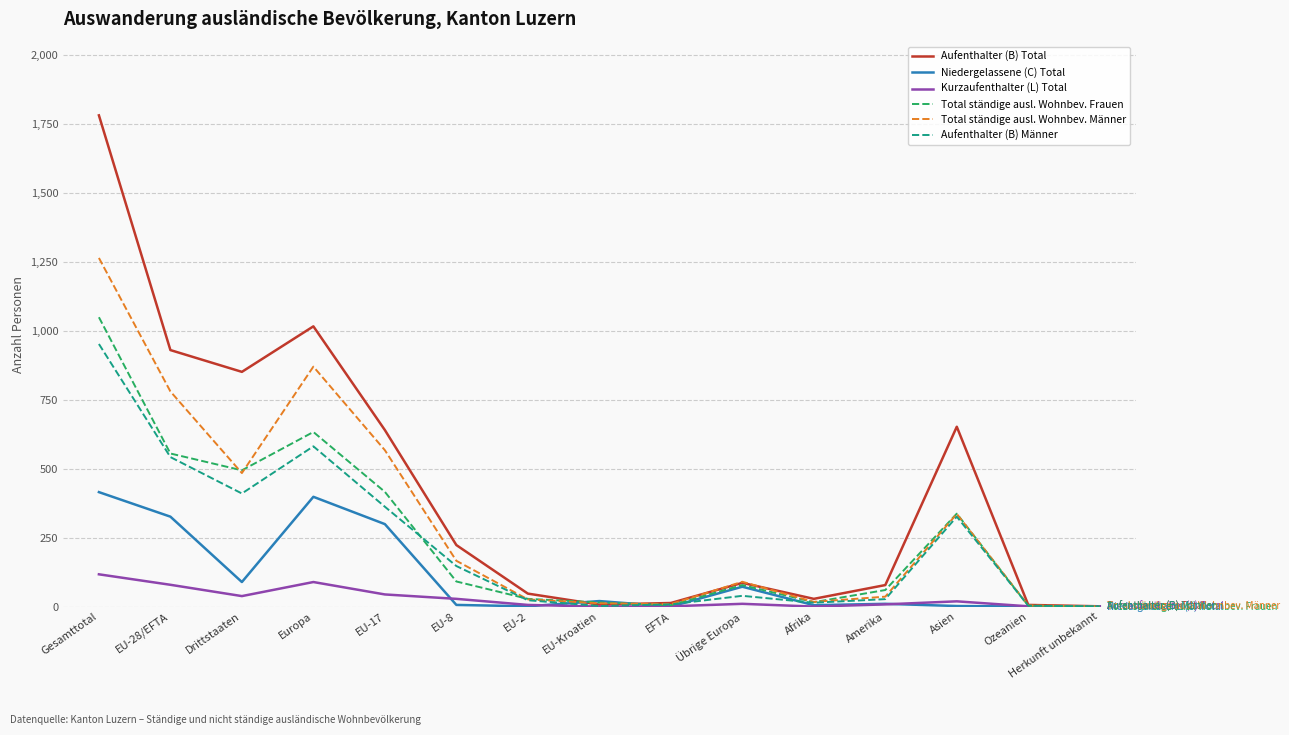

Does the chart display data point markers on the line(s)?

No